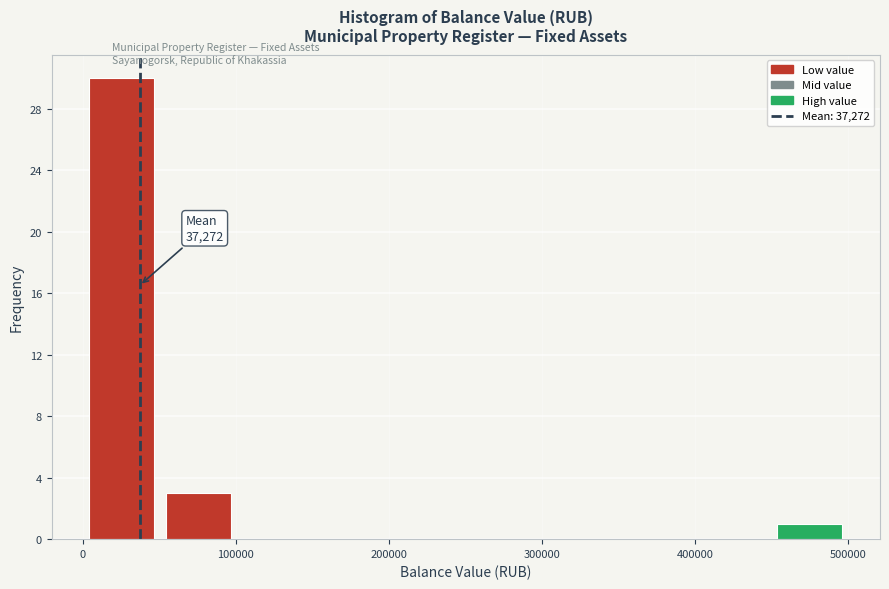

Which range on the x-axis has the tallest bar?

0 to 50000